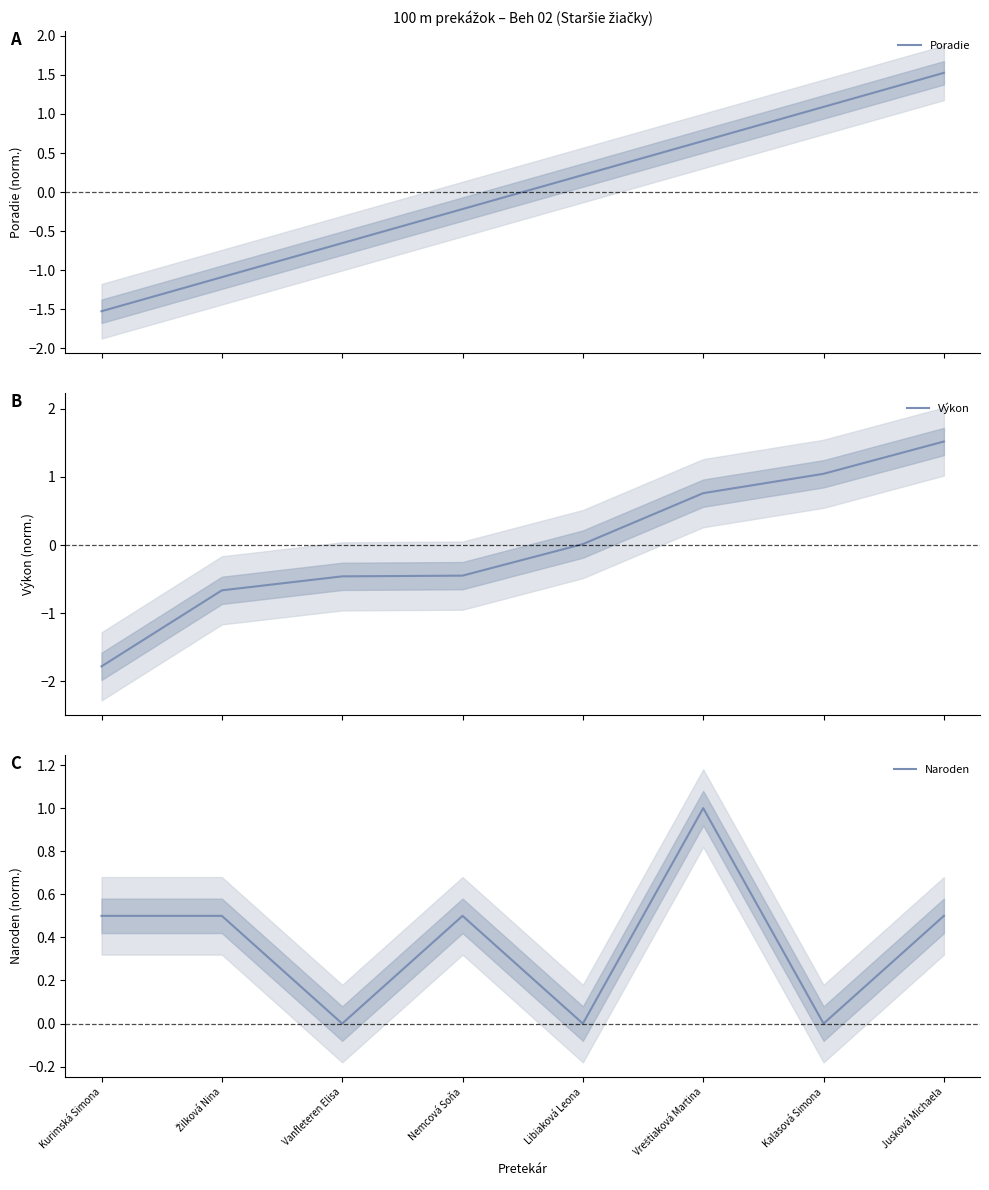

At which category is the sum across all series the highest?

Jusková Michaela